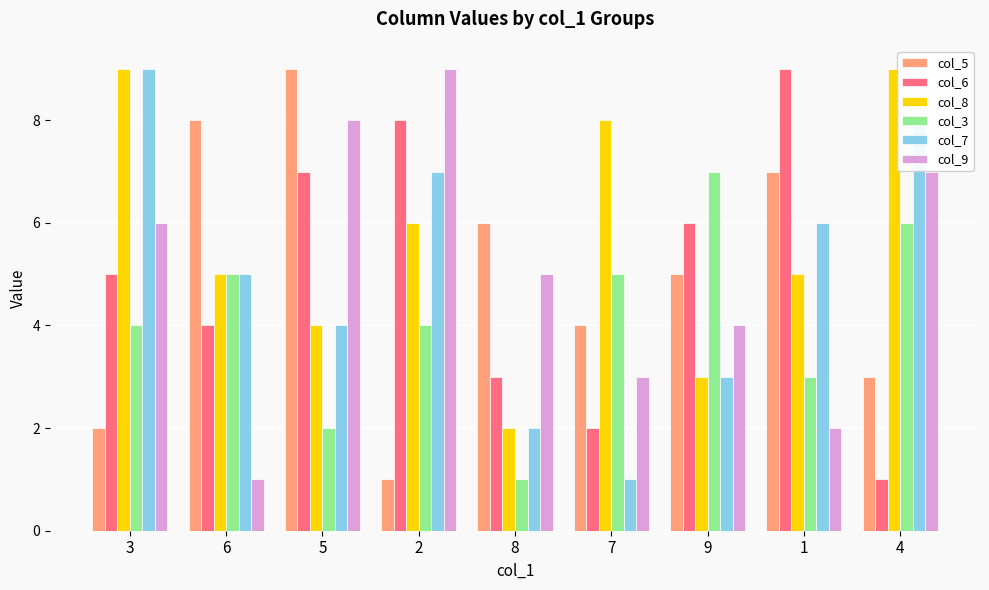

What is the average value of the col_9 series?

5